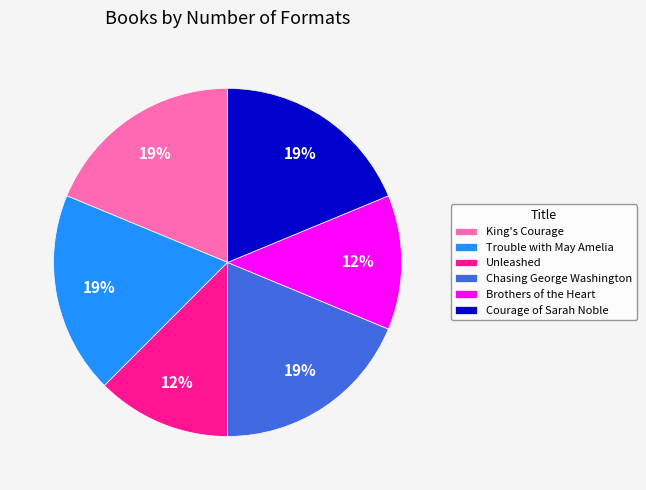

To the nearest percent, what percentage of the pie is Chasing George Washington?

19%